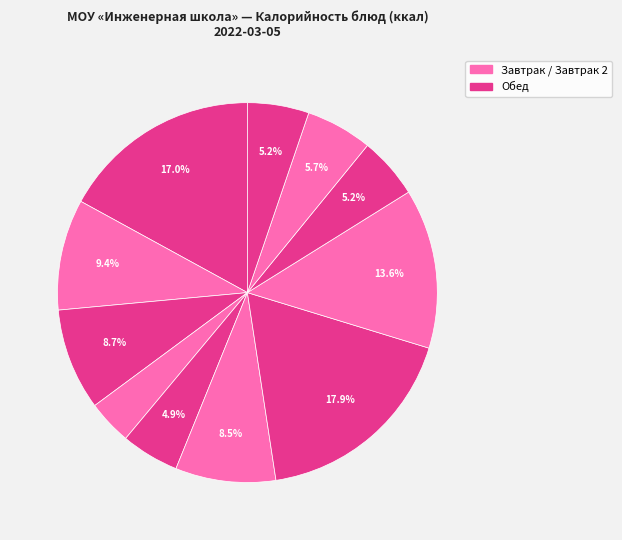

How many segments does this pie chart have?

11